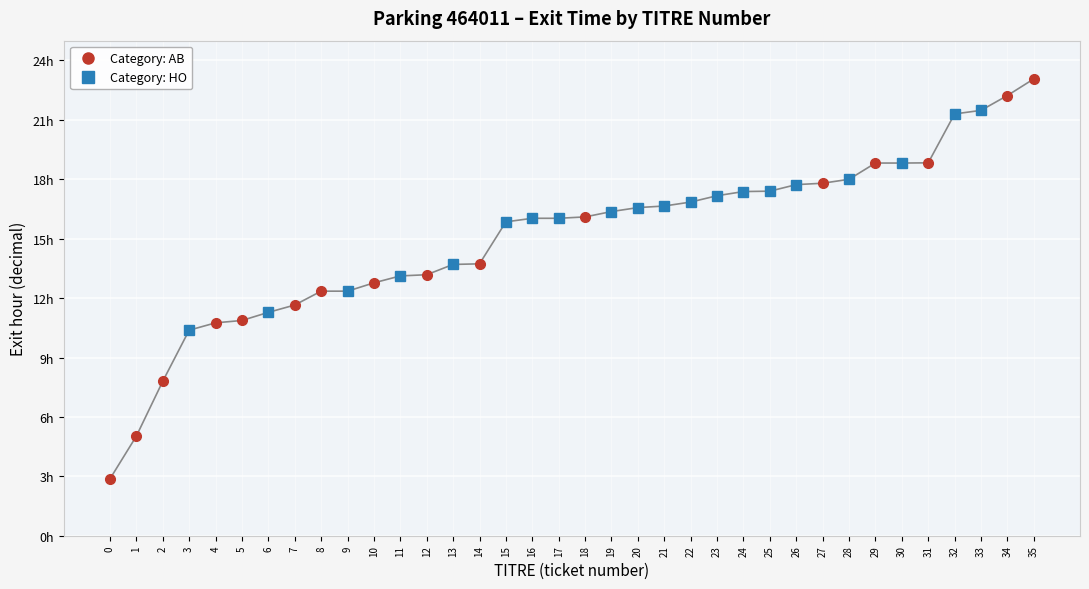

How many data points does each series have?

36